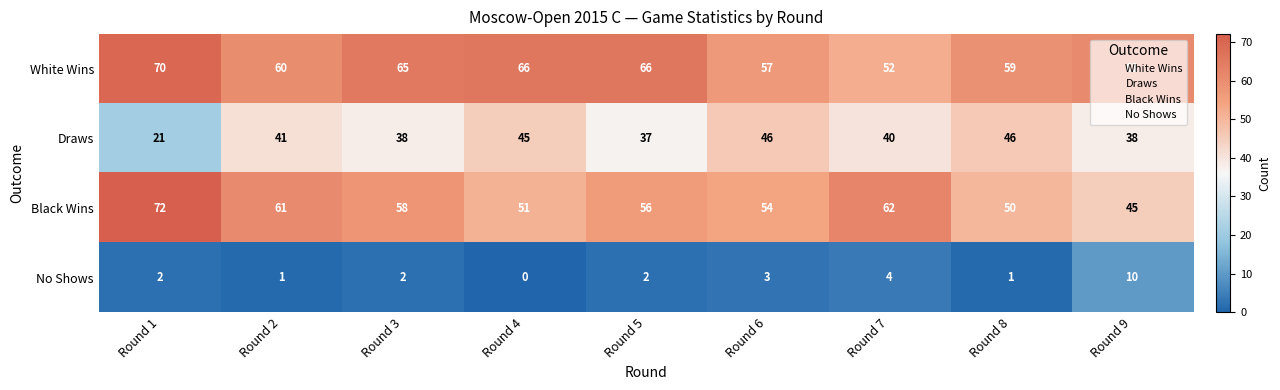

How many series are shown in this chart?

4